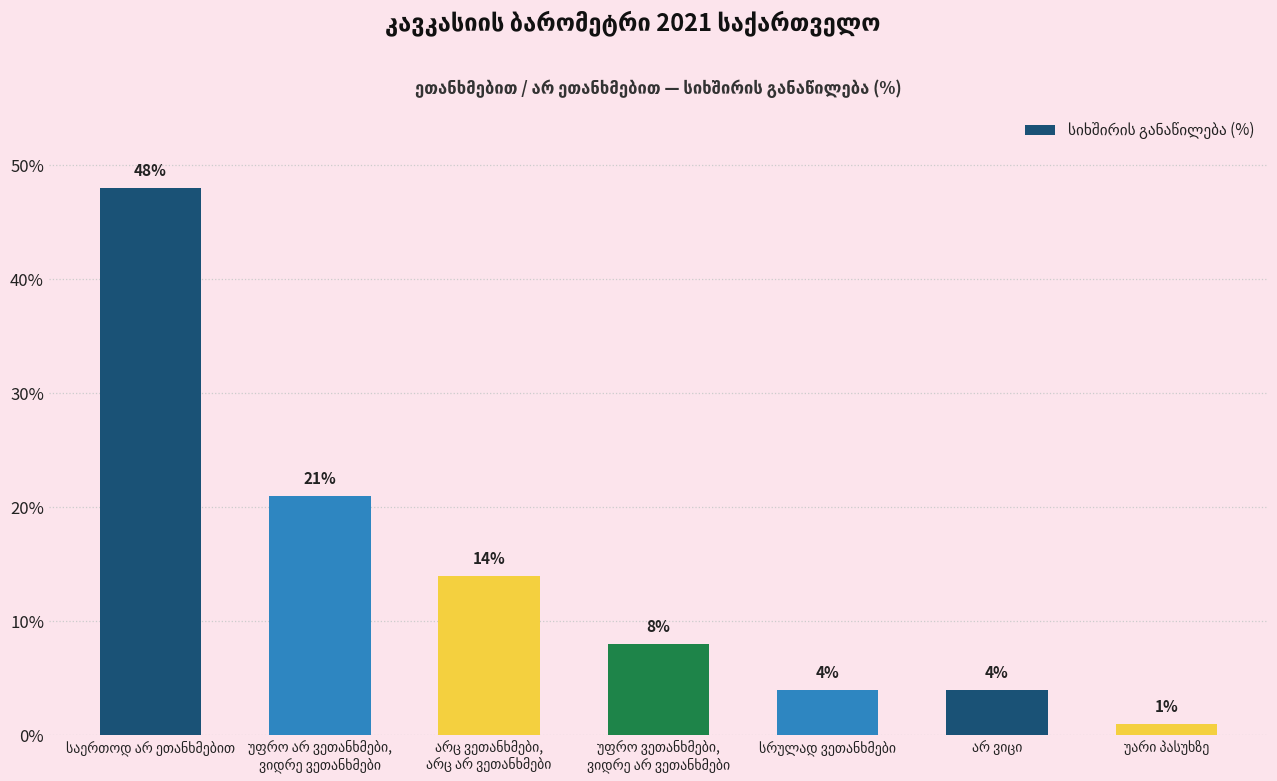

What is the value of the 6th bar from the left?

4